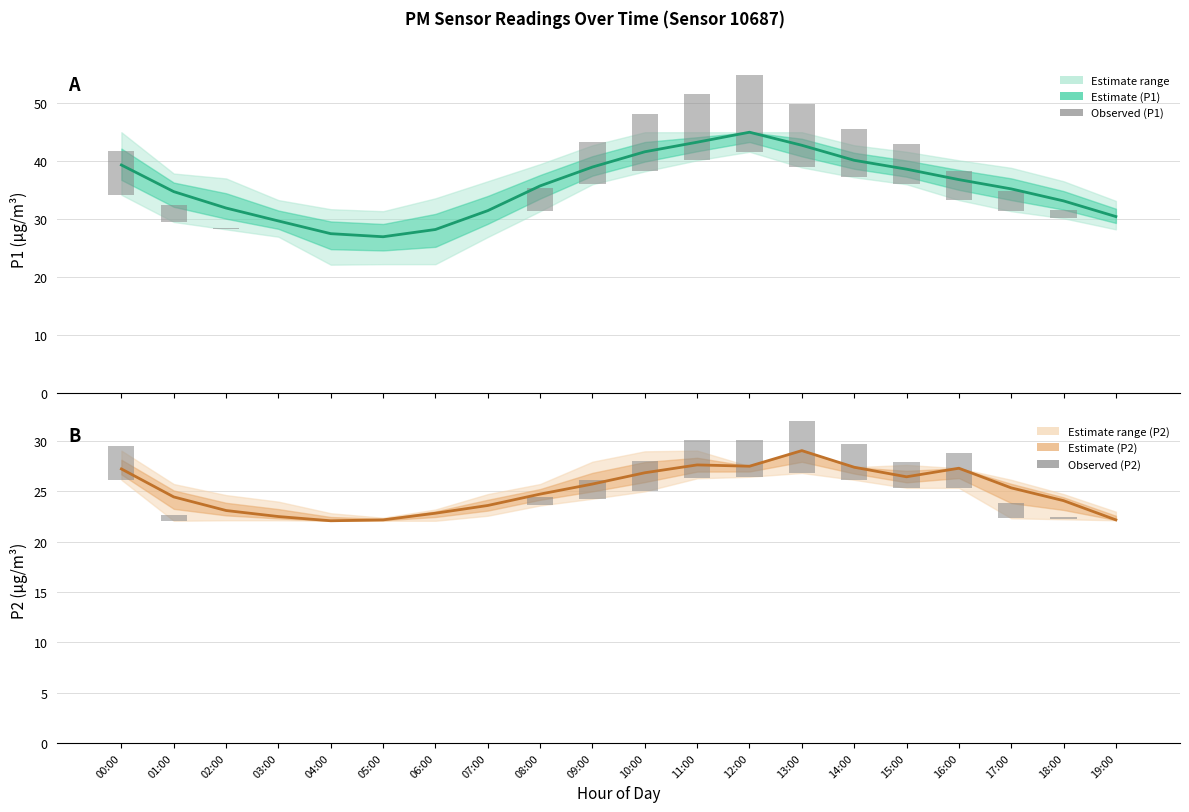

What is the difference between the maximum and minimum values in the P2 observed series?

5.2